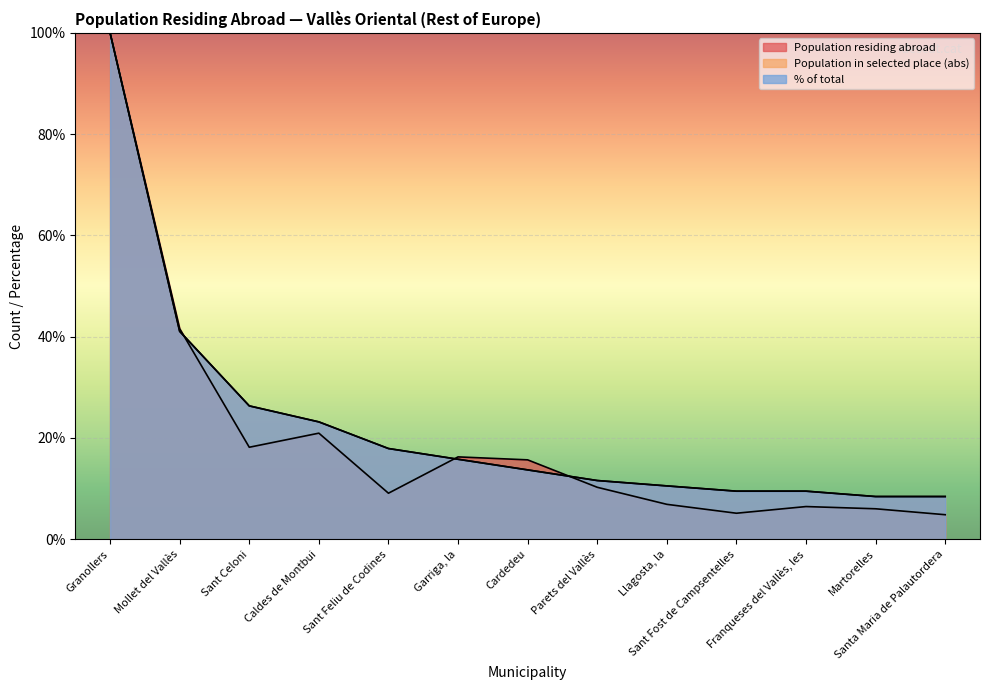

The Population residing abroad series shows 6.0 at Martorelles. True or false?

True